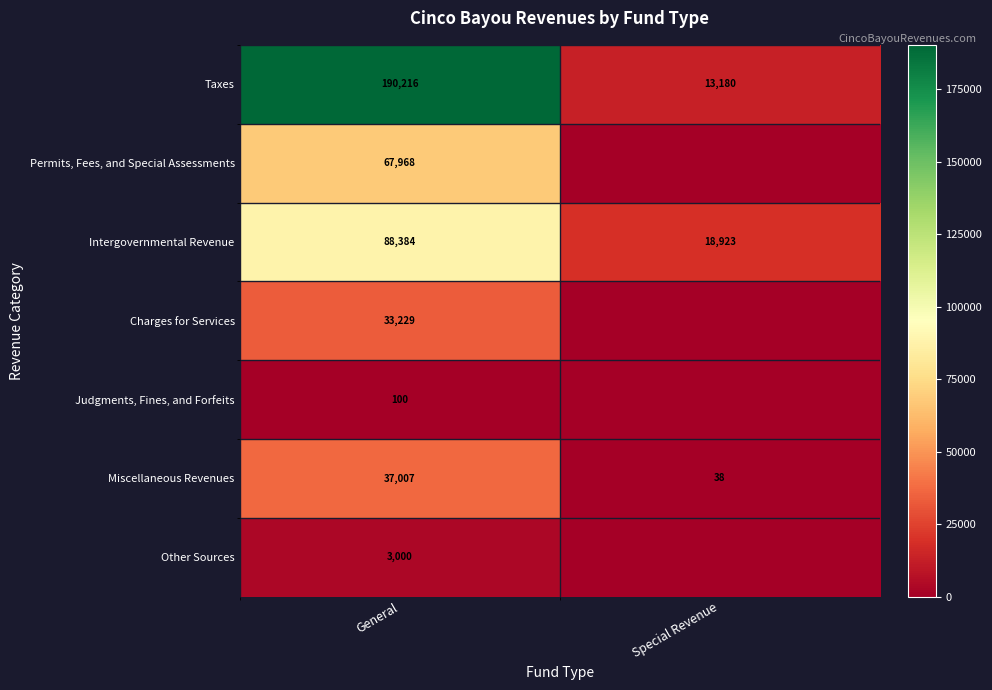

What is the sum of all Taxes values?

203396